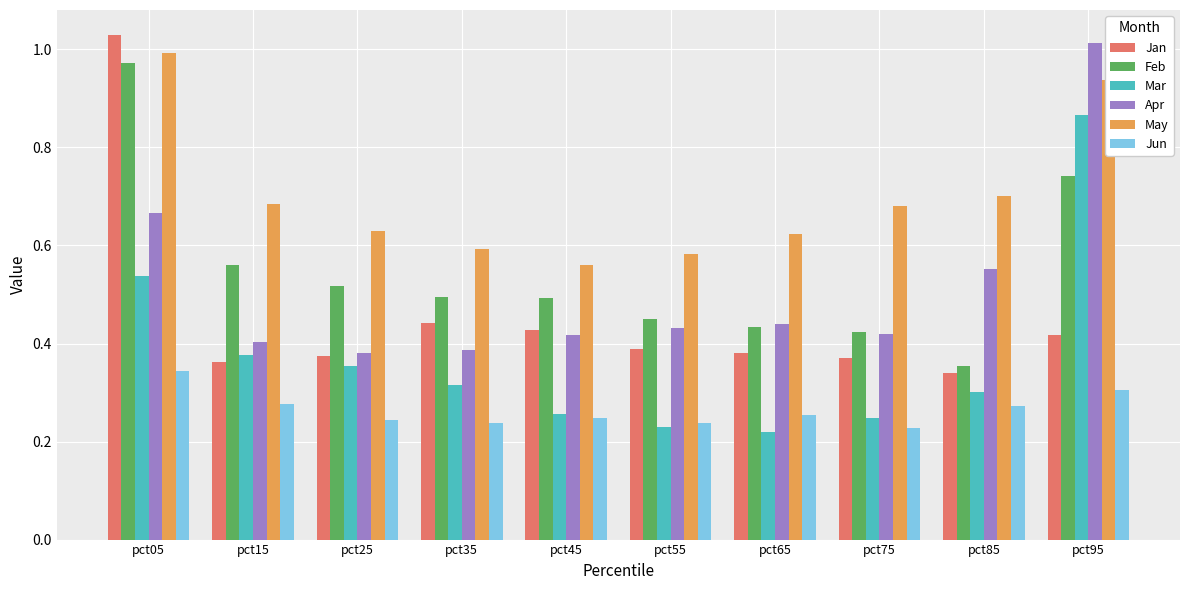

What is the sum of the Jan values at pct25 and pct55?

0.8